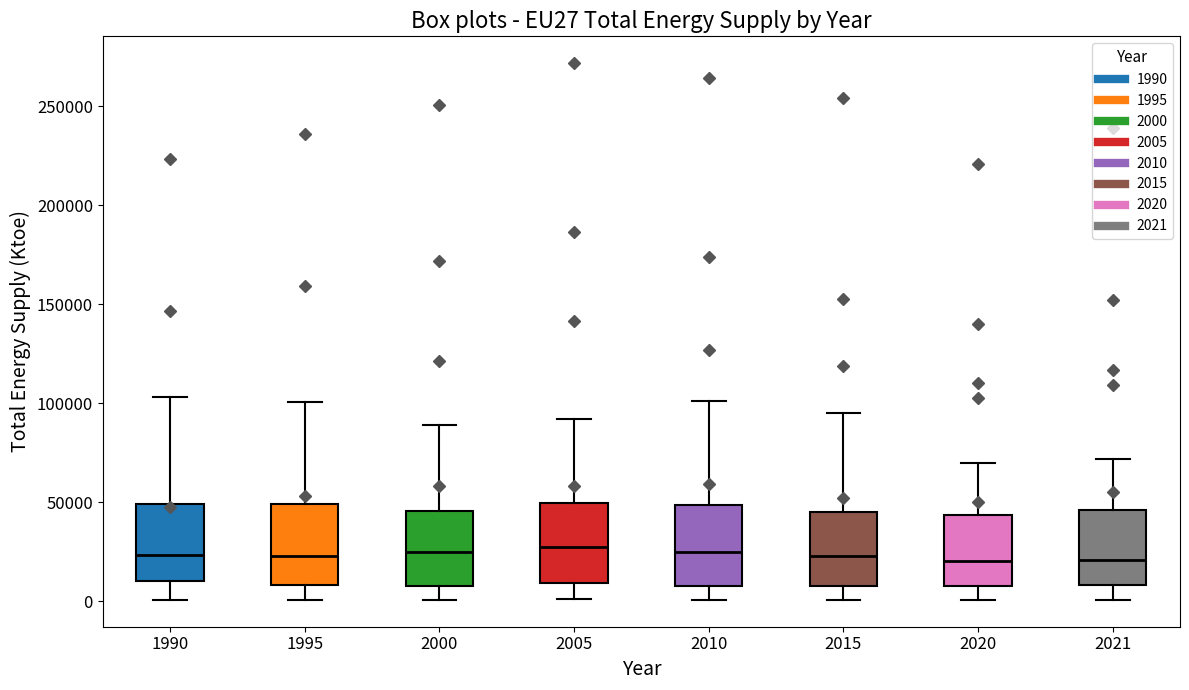

Reading left to right, read every box against the y-axis: the position of its median line, the range the box covers, and the ends of its whiskers. The values are not printed on the chart, so give them approximately, as read against the axis.

1990: median 25000, box 10000 to 50000, whiskers 0 to 105000
1995: median 25000, box 10000 to 50000, whiskers 0 to 100000
2000: median 25000, box 10000 to 45000, whiskers 0 to 90000
2005: median 25000, box 10000 to 50000, whiskers 0 to 90000
2010: median 25000, box 10000 to 50000, whiskers 0 to 100000
2015: median 25000, box 5000 to 45000, whiskers 0 to 95000
2020: median 20000, box 10000 to 45000, whiskers 0 to 70000
2021: median 20000, box 10000 to 45000, whiskers 0 to 70000